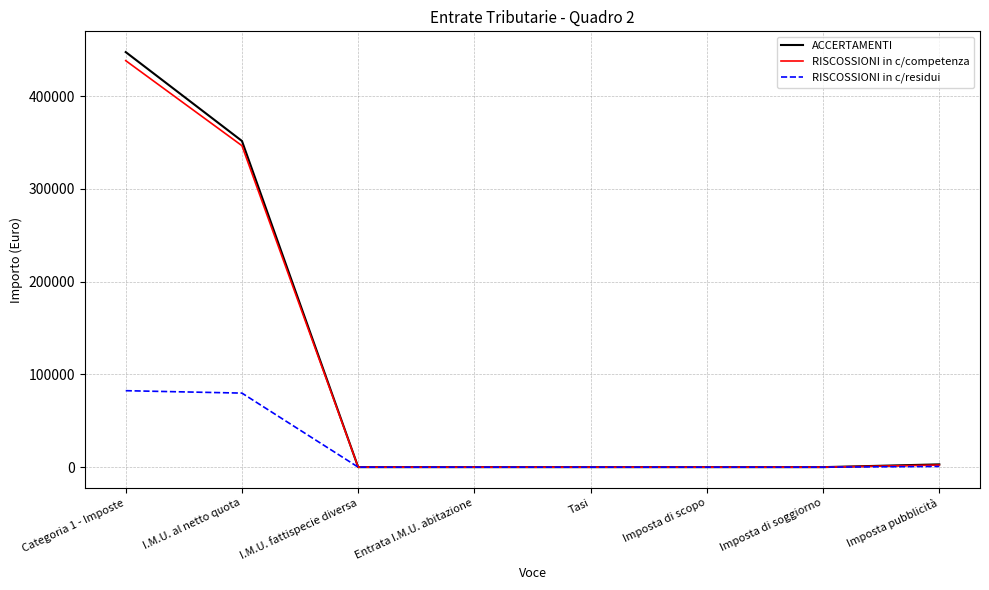

Which series has the largest range (max minus min)?

ACCERTAMENTI